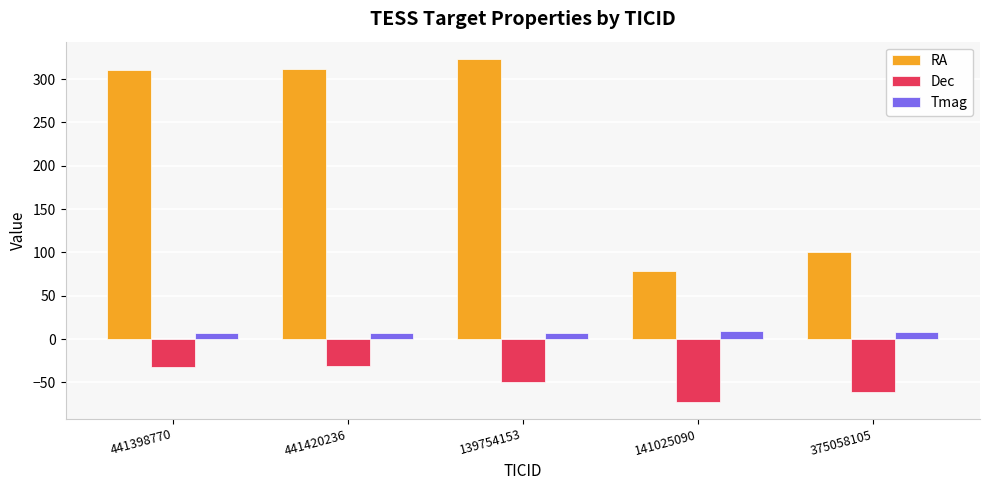

Is it true that RA equals 100.0 at 375058105?

True